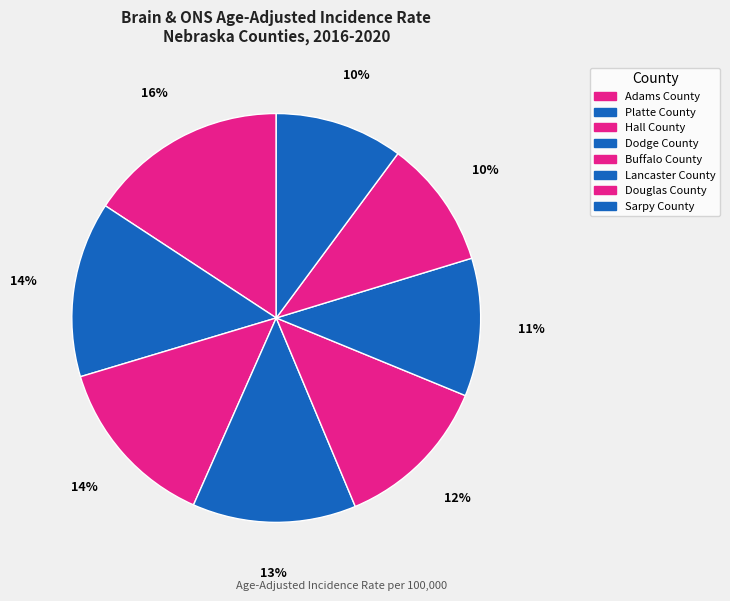

How many slices are in this pie chart?

8